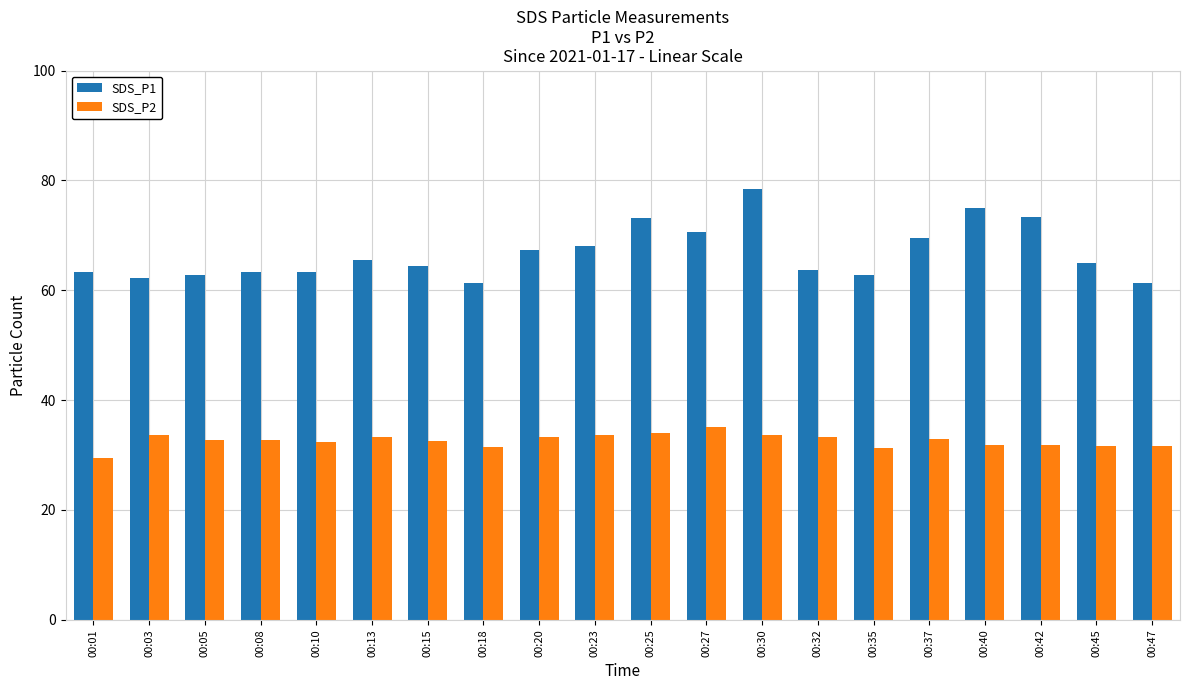

Rank the series by their average value, from lowest to highest.

SDS_P2, SDS_P1